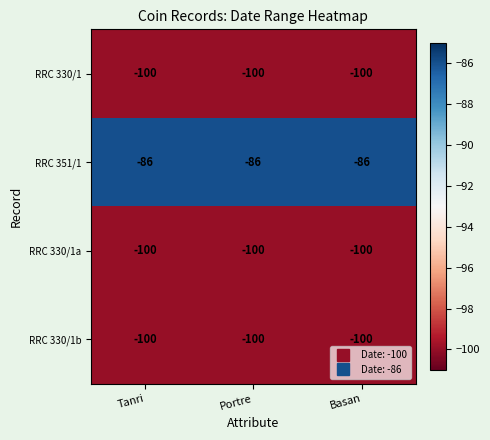

What is the spread (max minus min) of values at Basan?

14